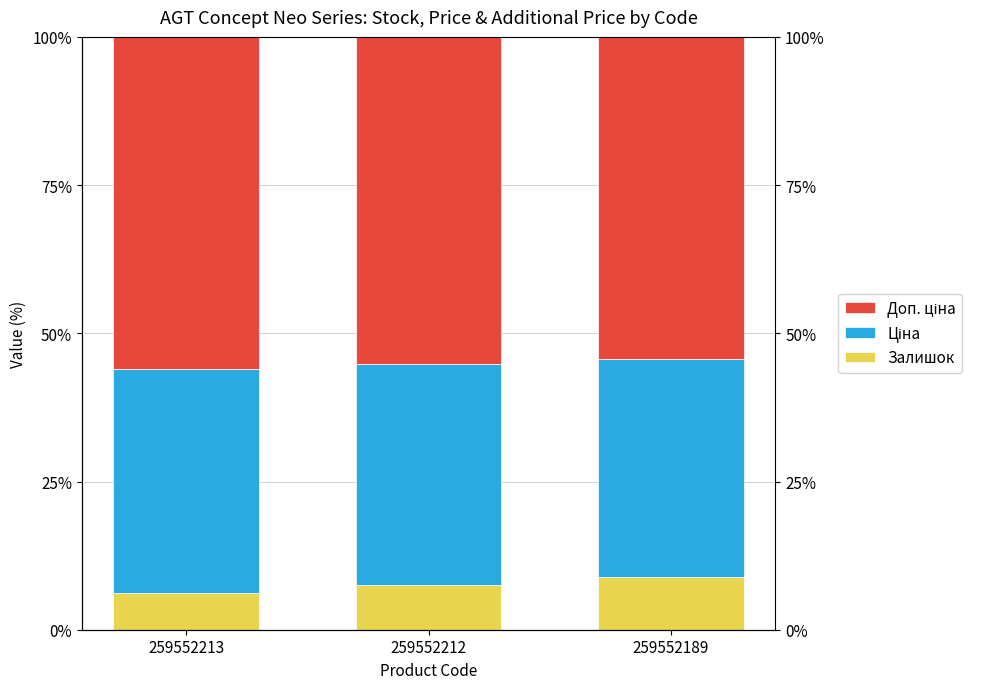

True or false: Залишок has a value of 8.9 at 259552189.

True